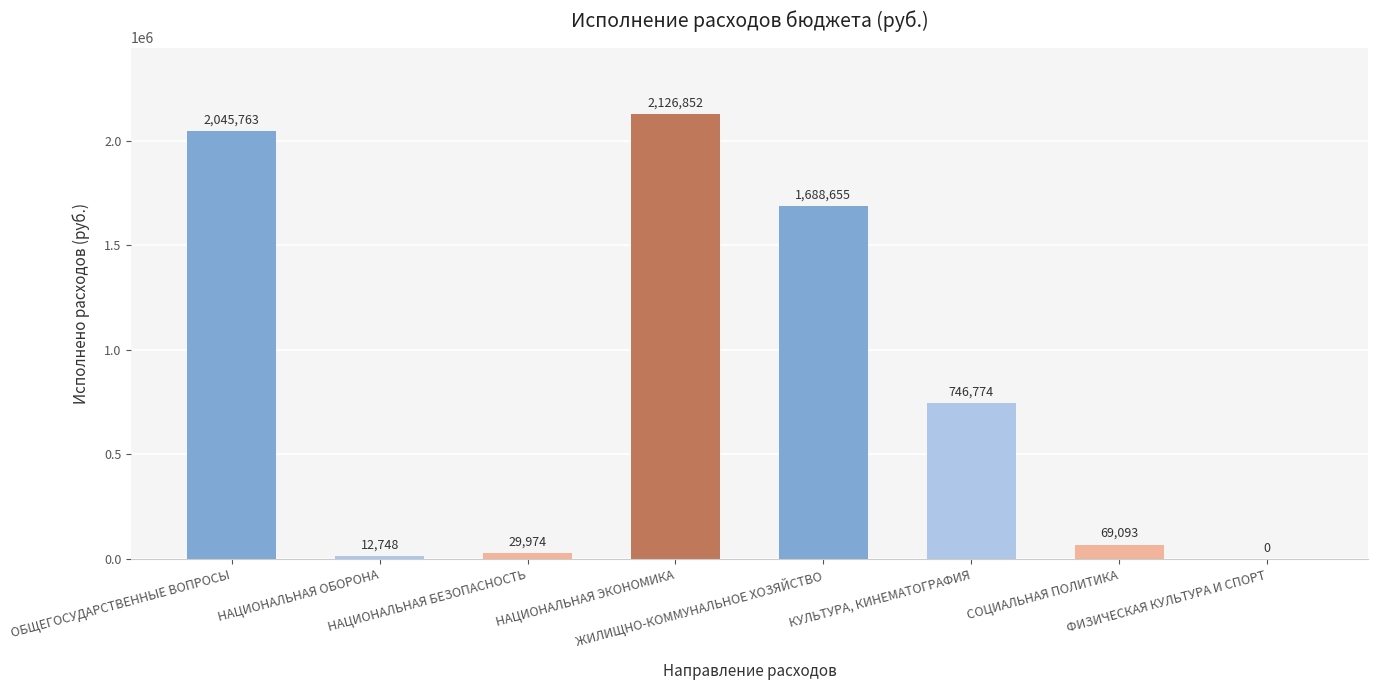

What is the maximum value shown in the chart?

2126851.7